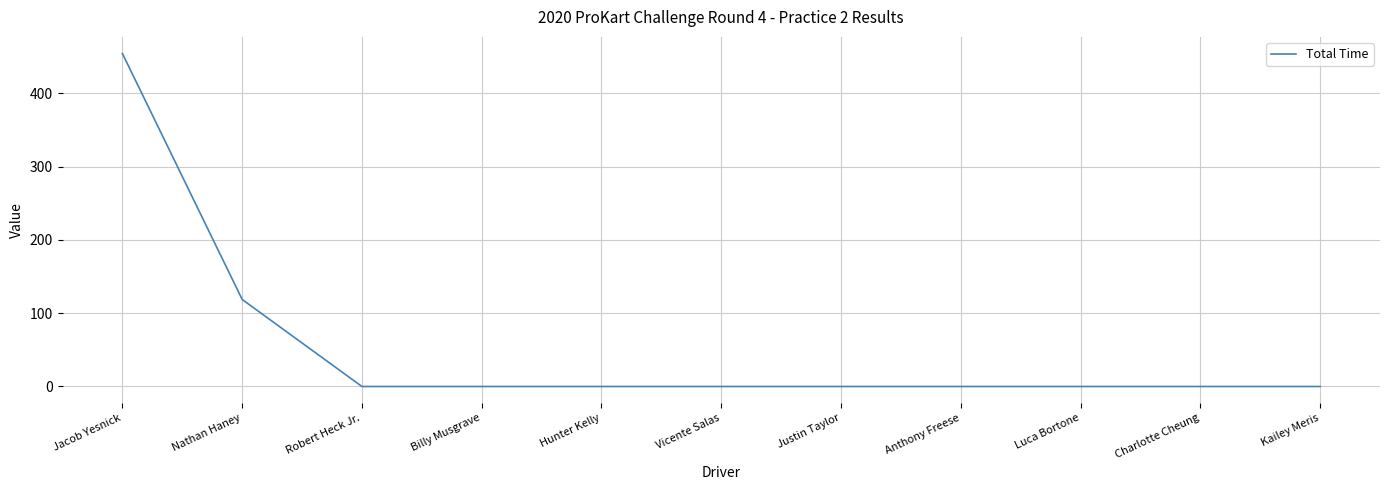

The chart shows a value of -294.2 at Billy Musgrave. True or false?

False